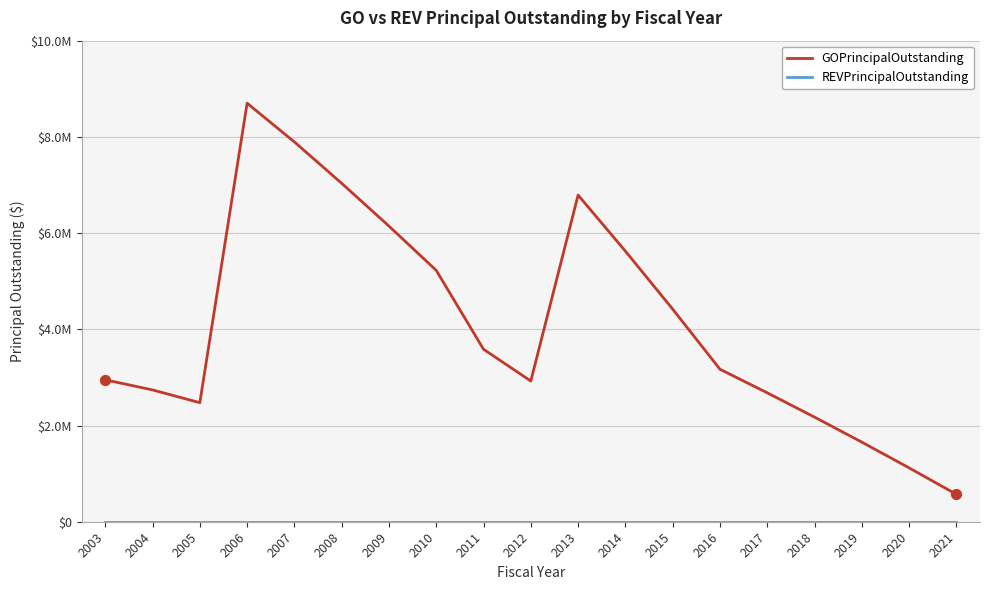

At how many categories does at least one series exceed 5817211?

5